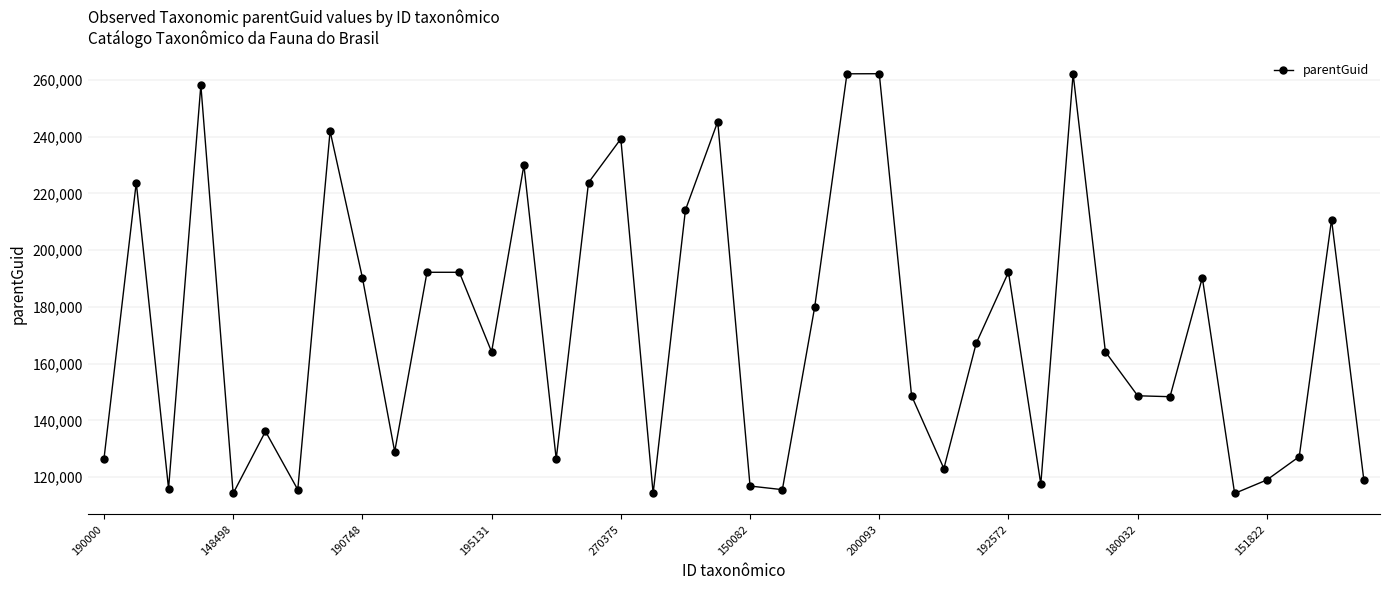

What is the difference between the second highest and second lowest values?

147828